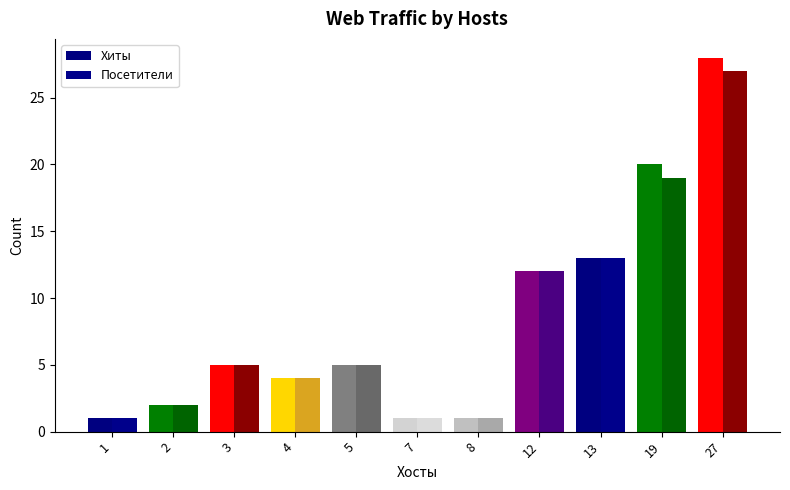

Rank the categories by Хиты value from highest to lowest.

27, 19, 13, 12, 3, 5, 4, 2, 1, 7, 8